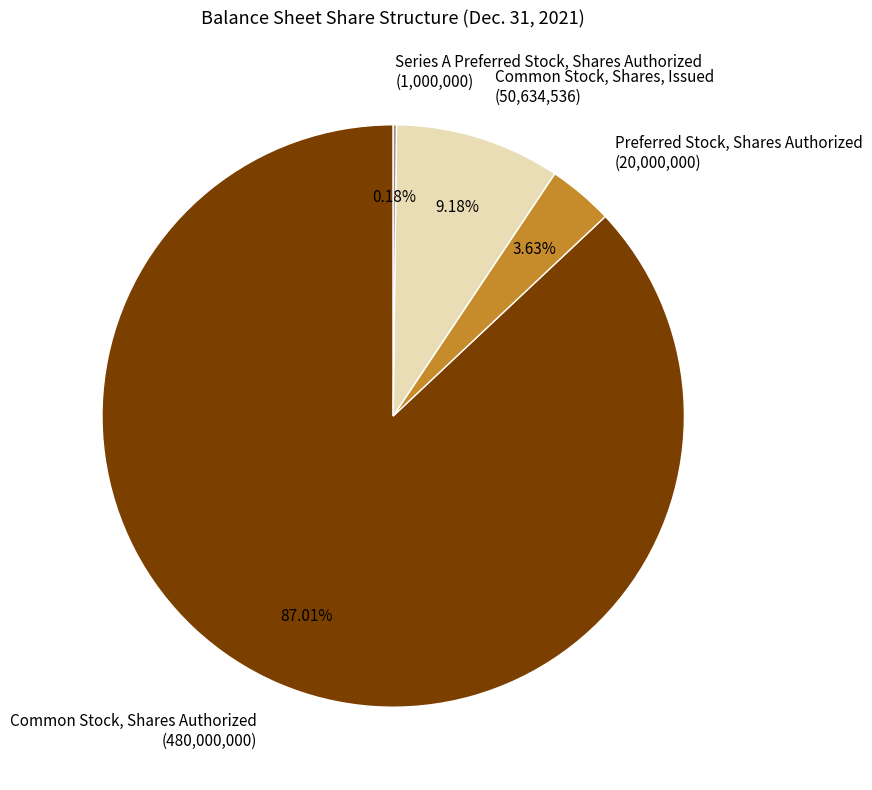

Which has a higher value, Common Stock, Shares, Issued or Preferred Stock, Shares Authorized?

Common Stock, Shares, Issued